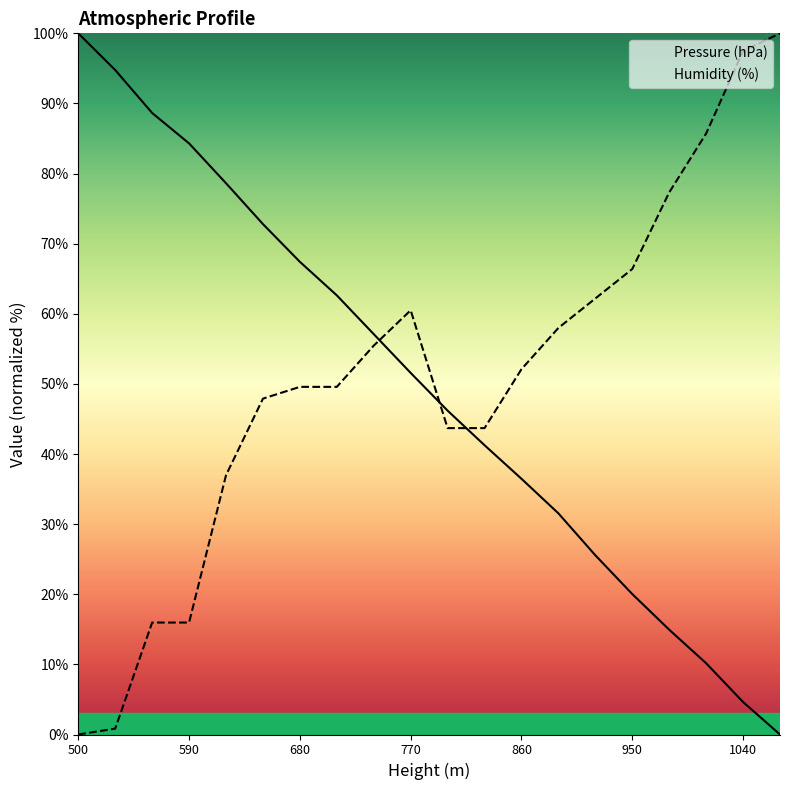

List the series in order of their peak value, highest first.

Pressure (hPa), Humidity (%)